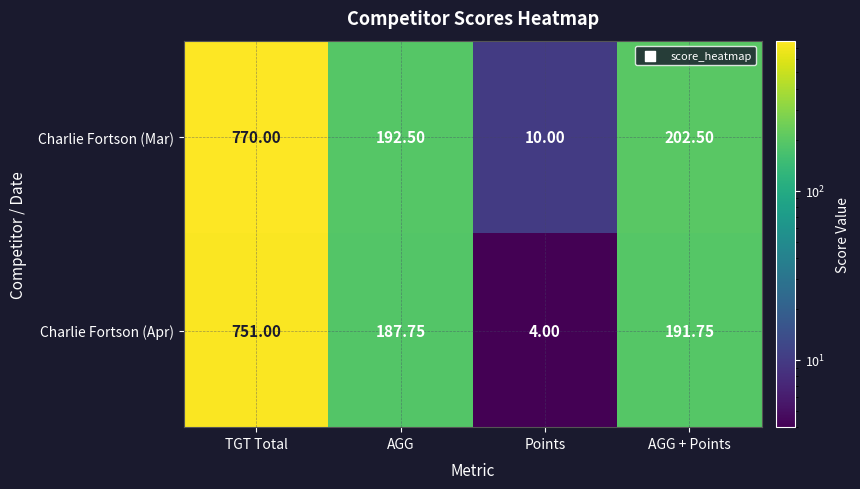

At which label does Charlie Fortson (Mar) first exceed 202?

TGT Total